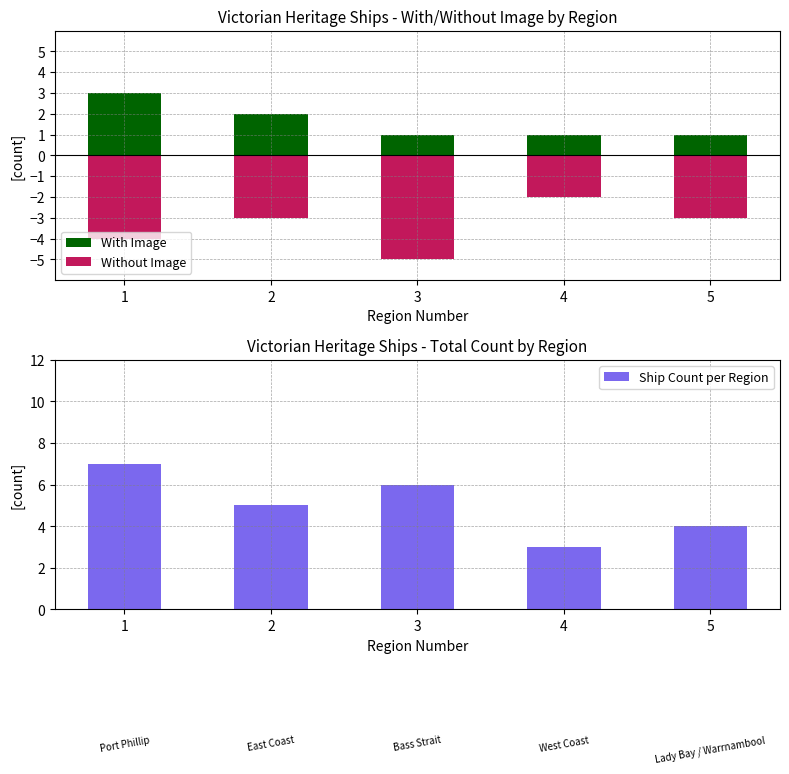

Is the value of With Image at 1 greater than the value of Ship Count per Region at 1?

No